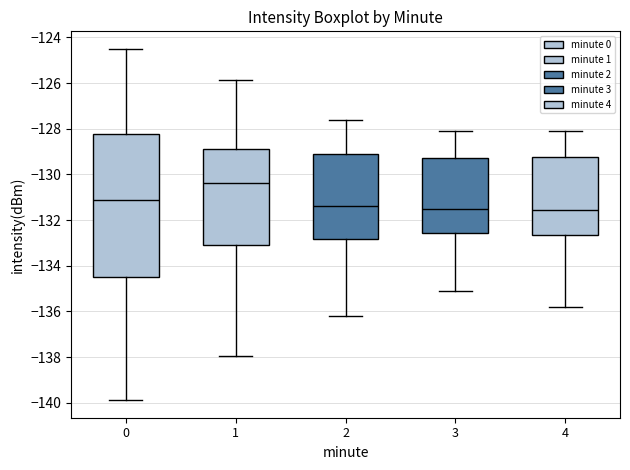

Comparing the boxes themselves (not the whiskers), which one is the tallest?

0